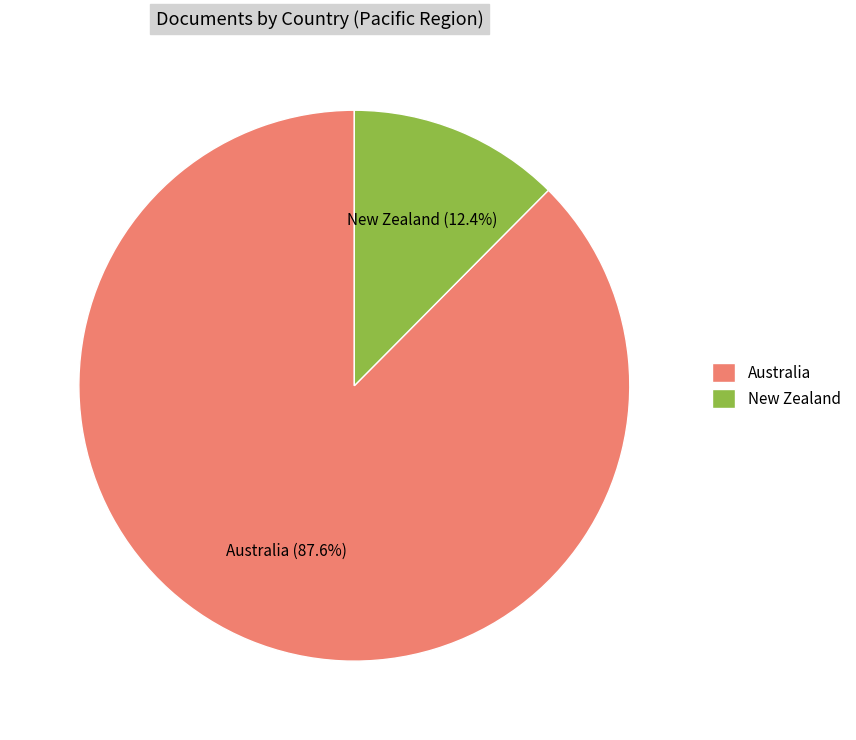

Is it true that Australia is 80% of the pie?

False